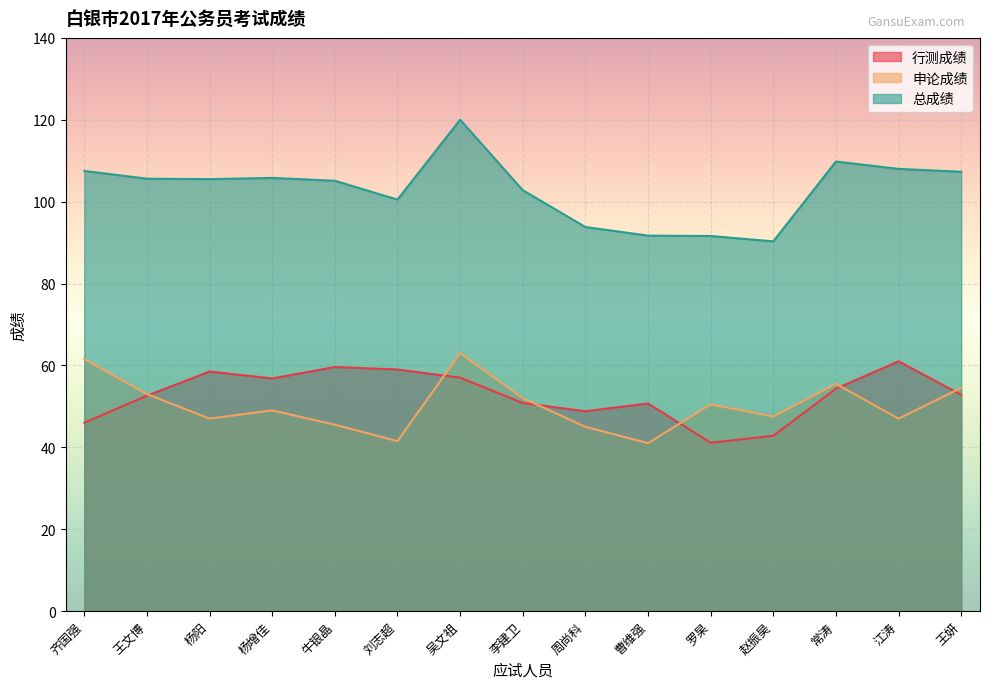

What are all the series names shown in the legend?

行测成绩, 申论成绩, 总成绩